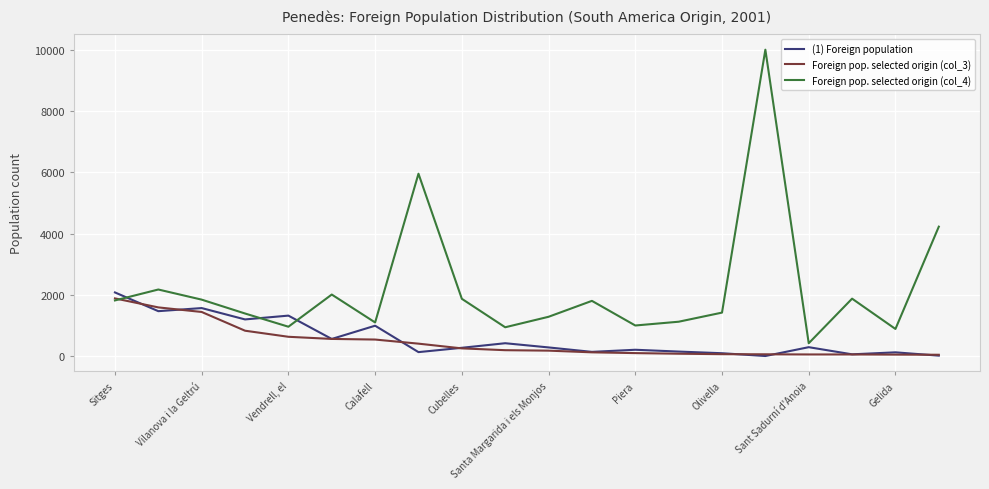

Which series has the widest spread of values?

Foreign pop. selected origin (col_4)